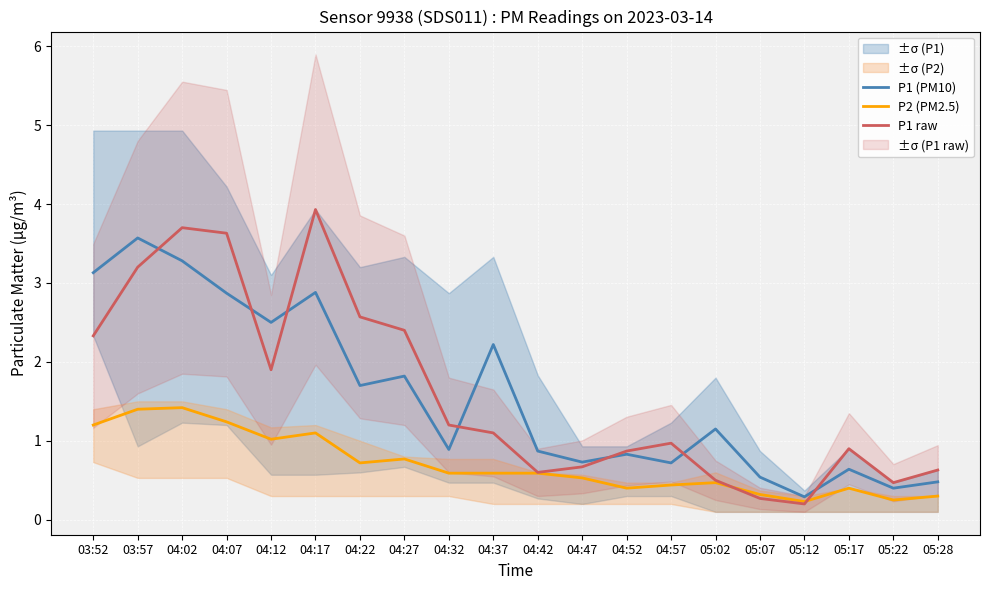

Where is P1 (PM10) nearest to the value 1?

04:32